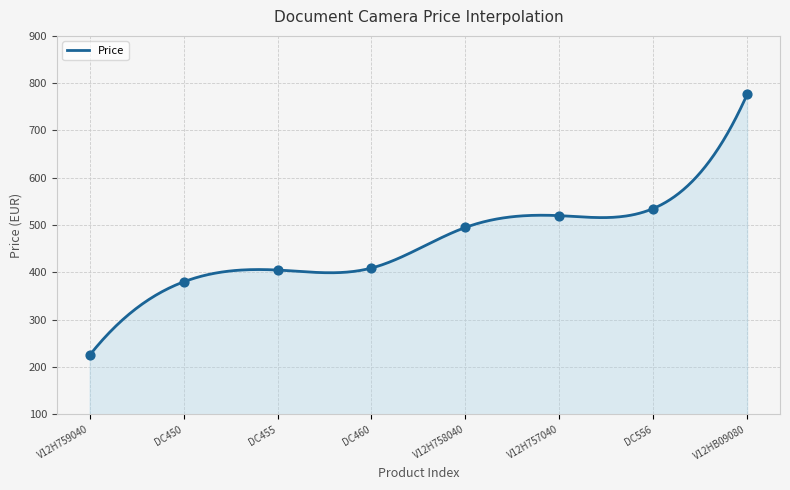

What is the change in value from V12H759040 to V12HB09080?

+551.2